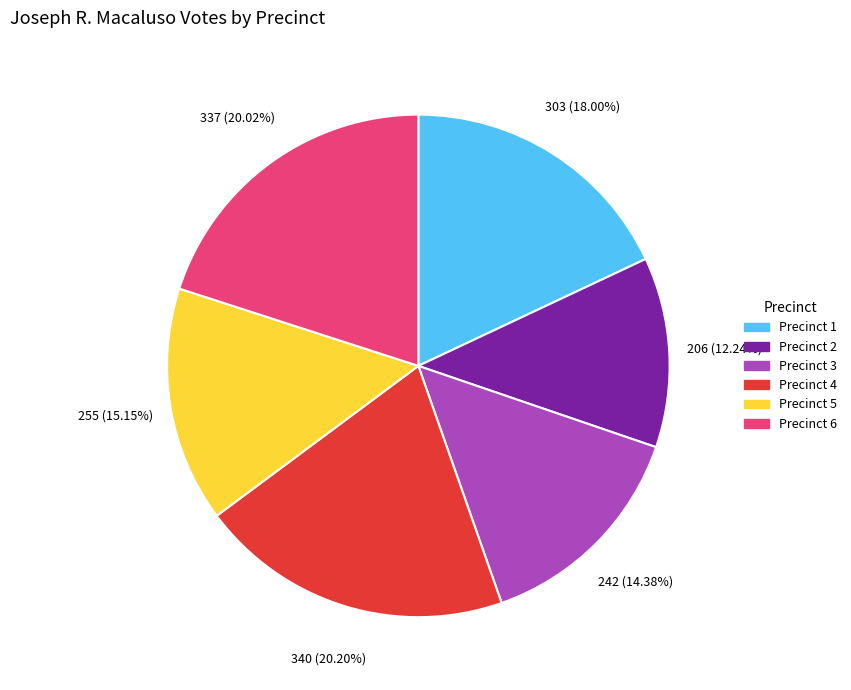

Does any single category account for the majority?

No